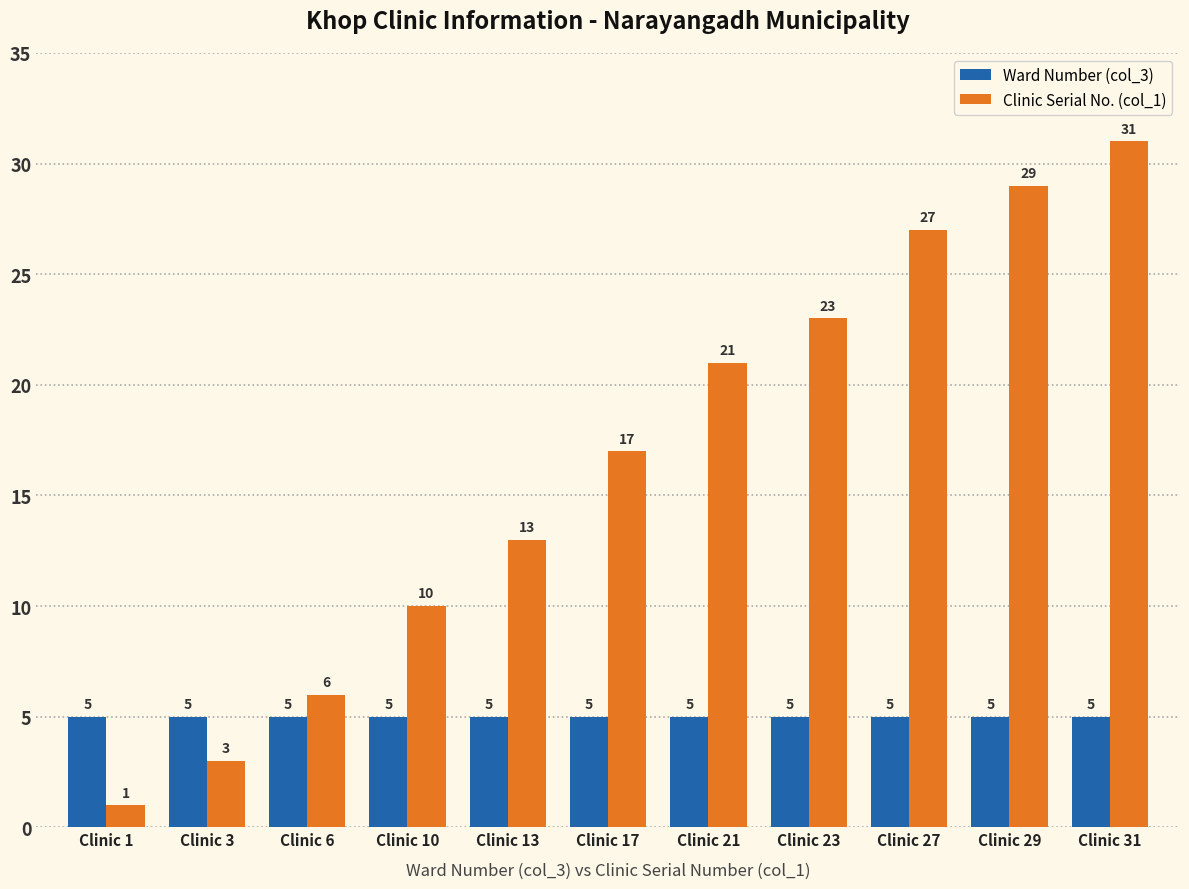

What are all the series names shown in the legend?

Ward Number (col_3), Clinic Serial No. (col_1)